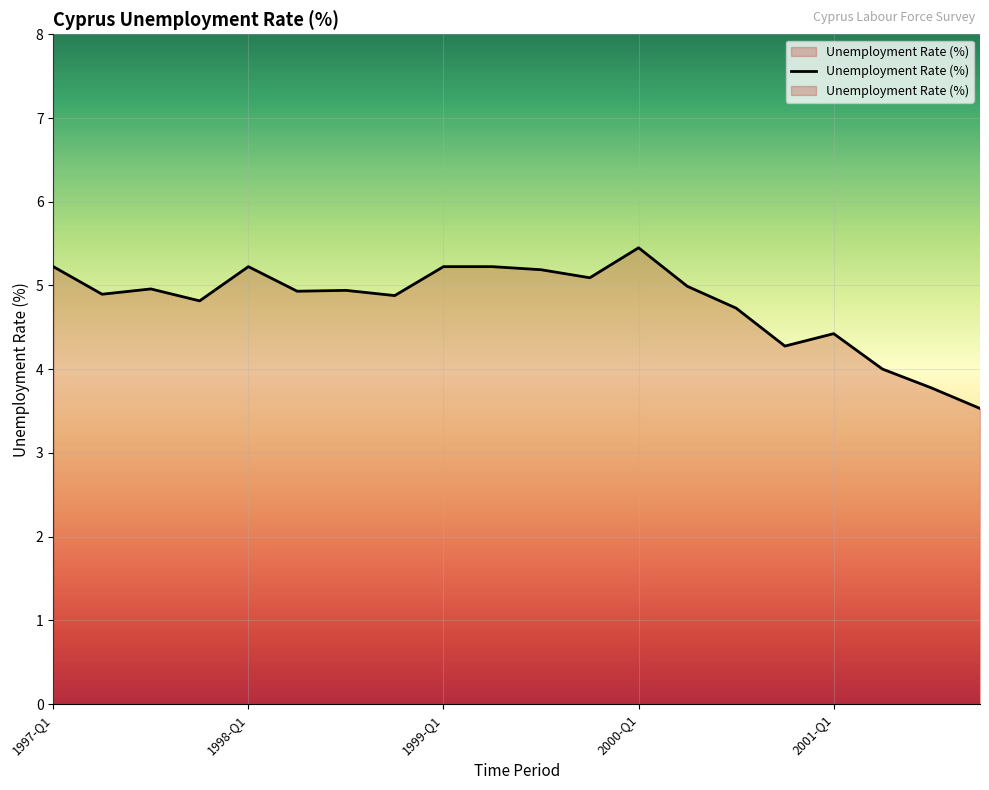

The value at 2001-Q3 is 3.8. True or false?

True